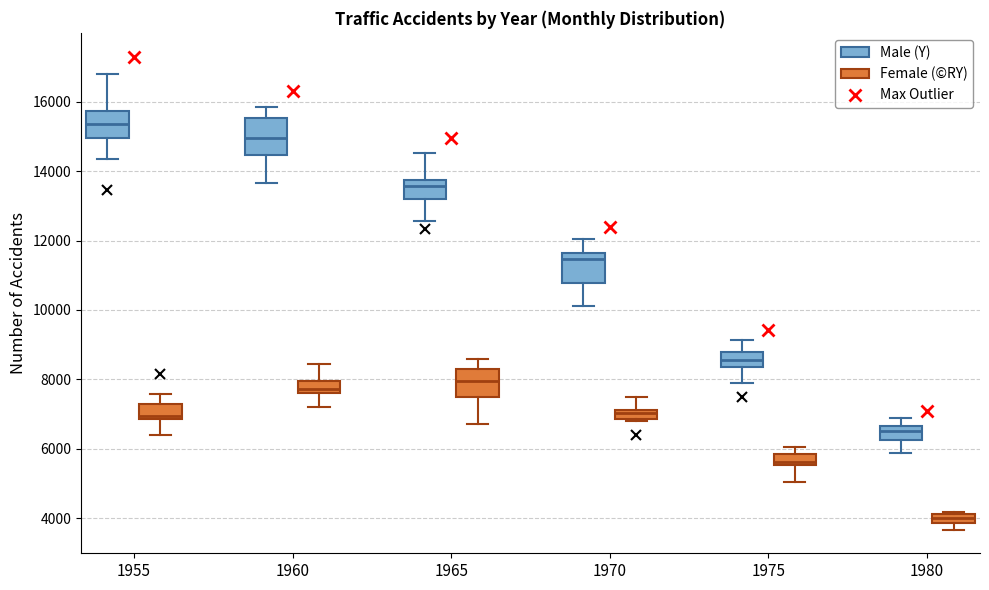

Where does the upper whisker of the box for 1965 (Female (©RY)) end on the y-axis? The values are not printed on the chart, so give them approximately, as read against the axis.

8600